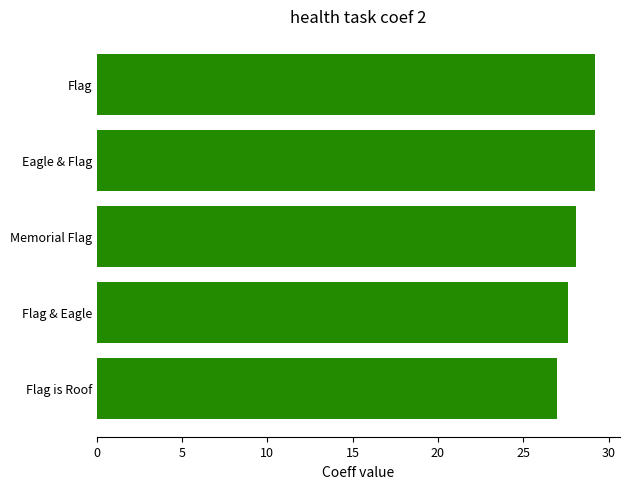

What is the difference between the second highest and minimum values?

2.2